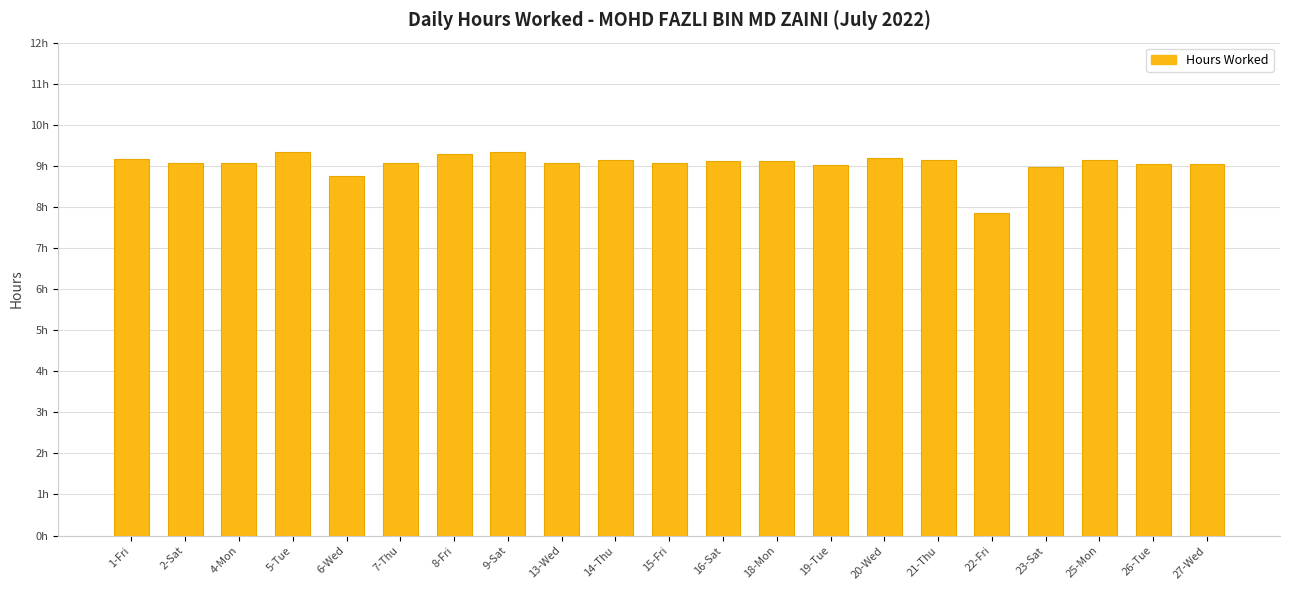

Are the bars horizontal?

No